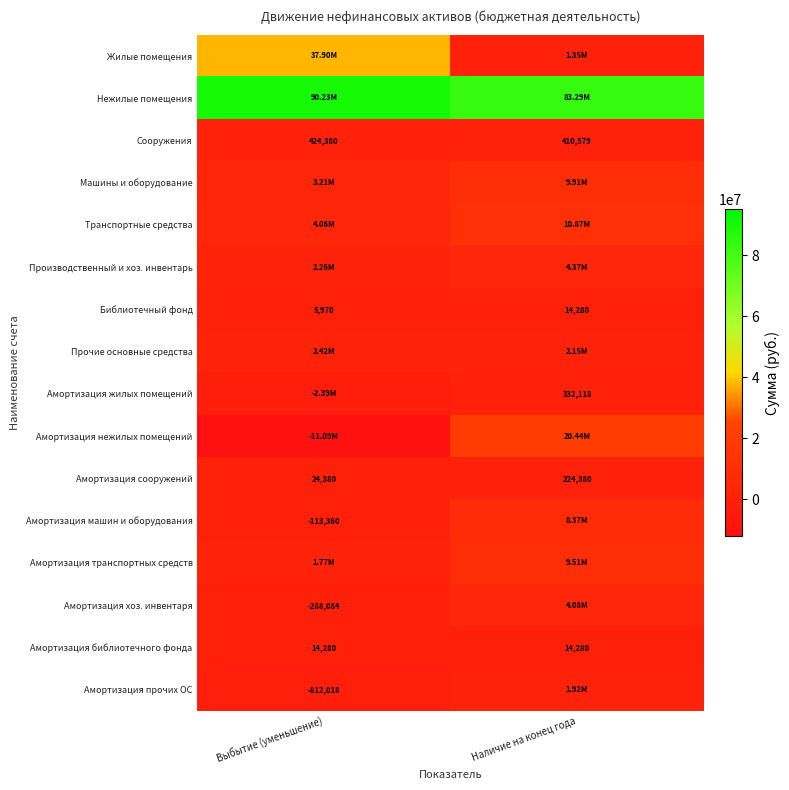

Where is Амортизация сооружений nearest to the value 124380?

Выбытие (уменьшение)